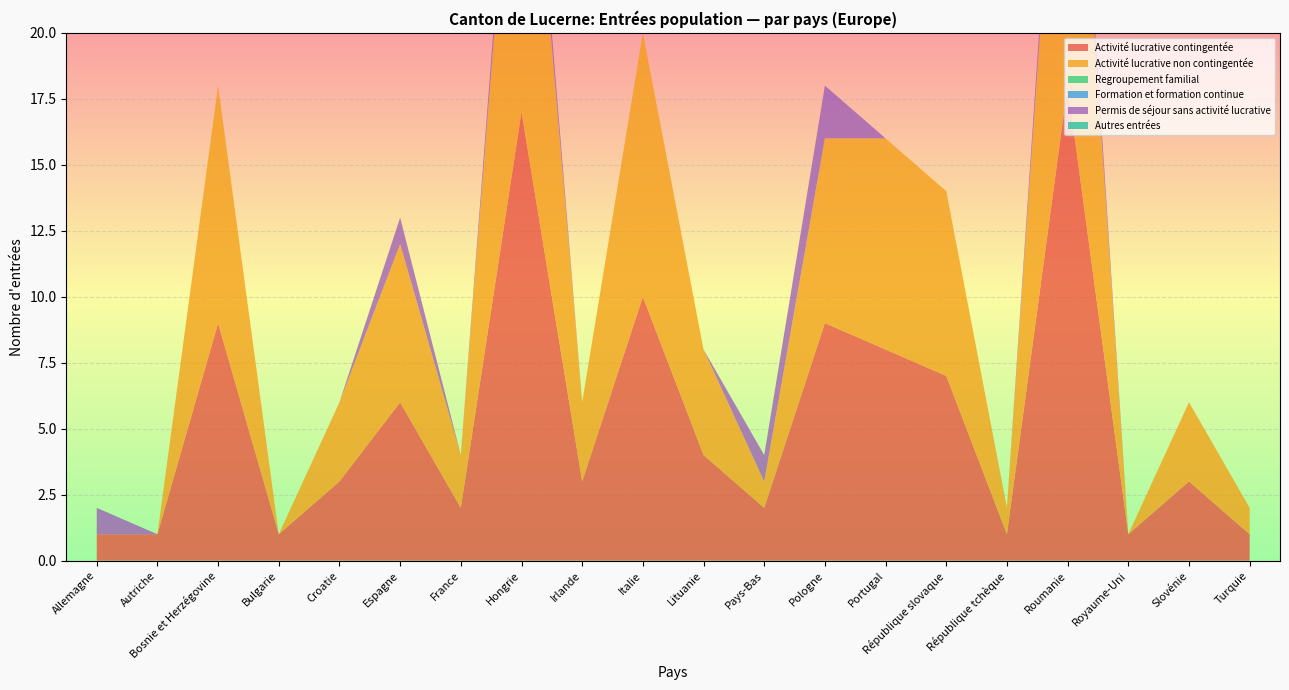

Reading right to left, transcribe all the data shown in this chart.

Activité lucrative contingentée: Turquie=1	Slovénie=3	Royaume-Uni=1	Roumanie=18	République tchèque=1	République slovaque=7	Portugal=8	Pologne=9	Pays-Bas=2	Lituanie=4	Italie=10	Irlande=3	Hongrie=17	France=2	Espagne=6	Croatie=3	Bulgarie=1	Bosnie et Herzégovine=9	Autriche=1	Allemagne=1
Activité lucrative non contingentée: Turquie=1	Slovénie=3	Royaume-Uni=0	Roumanie=17	République tchèque=1	République slovaque=7	Portugal=8	Pologne=7	Pays-Bas=1	Lituanie=4	Italie=10	Irlande=3	Hongrie=16	France=2	Espagne=6	Croatie=3	Bulgarie=0	Bosnie et Herzégovine=9	Autriche=0	Allemagne=0
Regroupement familial: Turquie=0	Slovénie=0	Royaume-Uni=0	Roumanie=0	République tchèque=0	République slovaque=0	Portugal=0	Pologne=0	Pays-Bas=0	Lituanie=0	Italie=0	Irlande=0	Hongrie=0	France=0	Espagne=0	Croatie=0	Bulgarie=0	Bosnie et Herzégovine=0	Autriche=0	Allemagne=0
Formation et formation continue: Turquie=0	Slovénie=0	Royaume-Uni=0	Roumanie=0	République tchèque=0	République slovaque=0	Portugal=0	Pologne=0	Pays-Bas=0	Lituanie=0	Italie=0	Irlande=0	Hongrie=0	France=0	Espagne=0	Croatie=0	Bulgarie=0	Bosnie et Herzégovine=0	Autriche=0	Allemagne=0
Permis de séjour sans activité lucrative: Turquie=0	Slovénie=0	Royaume-Uni=0	Roumanie=1	République tchèque=0	République slovaque=0	Portugal=0	Pologne=2	Pays-Bas=1	Lituanie=0	Italie=0	Irlande=0	Hongrie=1	France=0	Espagne=1	Croatie=0	Bulgarie=0	Bosnie et Herzégovine=0	Autriche=0	Allemagne=1
Autres entrées: Turquie=0	Slovénie=0	Royaume-Uni=0	Roumanie=0	République tchèque=0	République slovaque=0	Portugal=0	Pologne=0	Pays-Bas=0	Lituanie=0	Italie=0	Irlande=0	Hongrie=0	France=0	Espagne=0	Croatie=0	Bulgarie=0	Bosnie et Herzégovine=0	Autriche=0	Allemagne=0